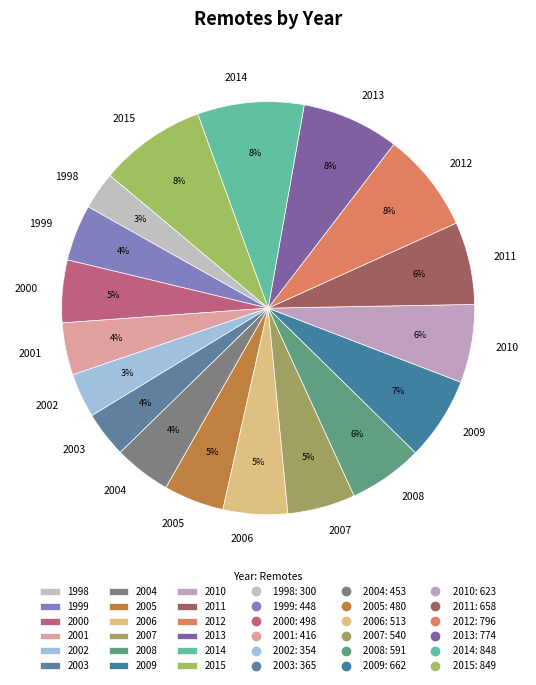

To the nearest percent, what is the combined percentage of 2009 and 2006?

12%